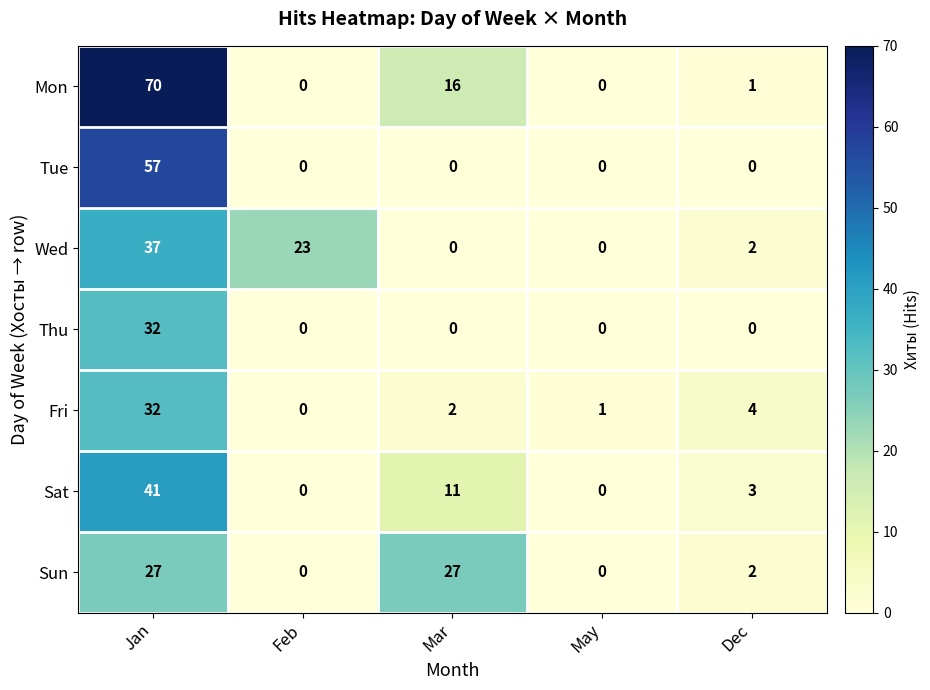

Where does the Sat series first go above 3?

Jan